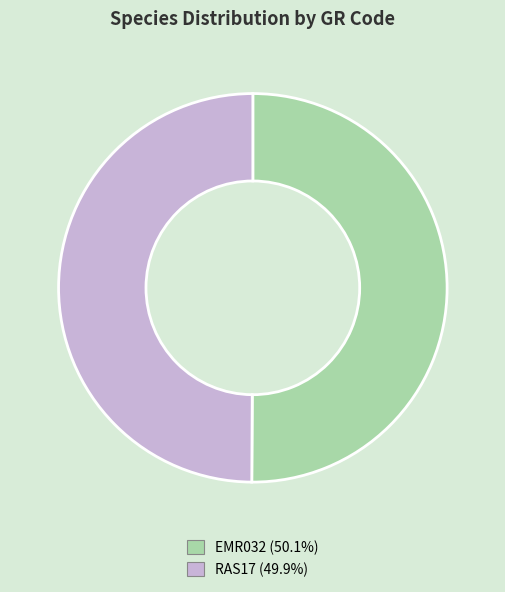

Do RAS17 and EMR032 together represent more than half of the pie?

Yes